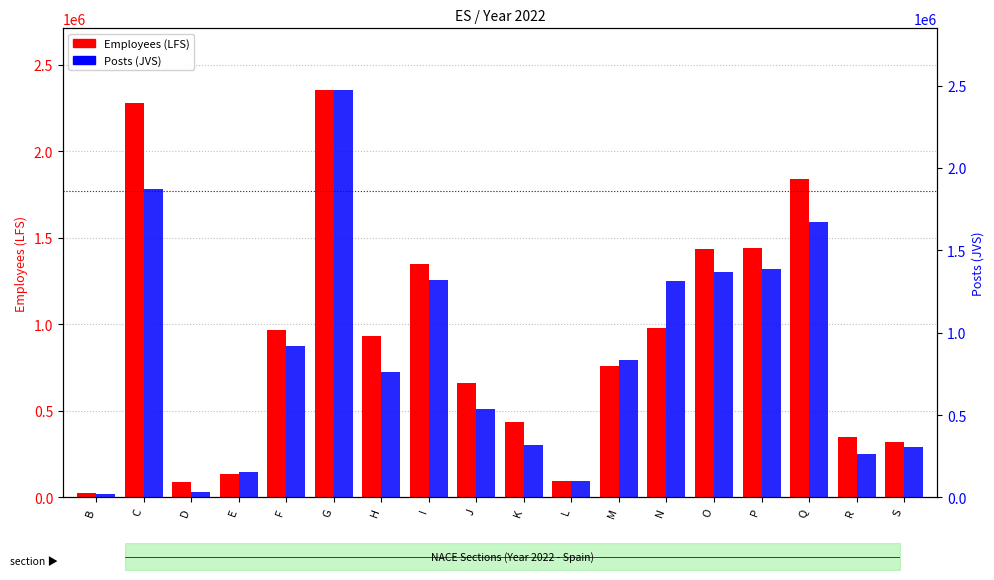

What is the greatest value displayed?

2476442